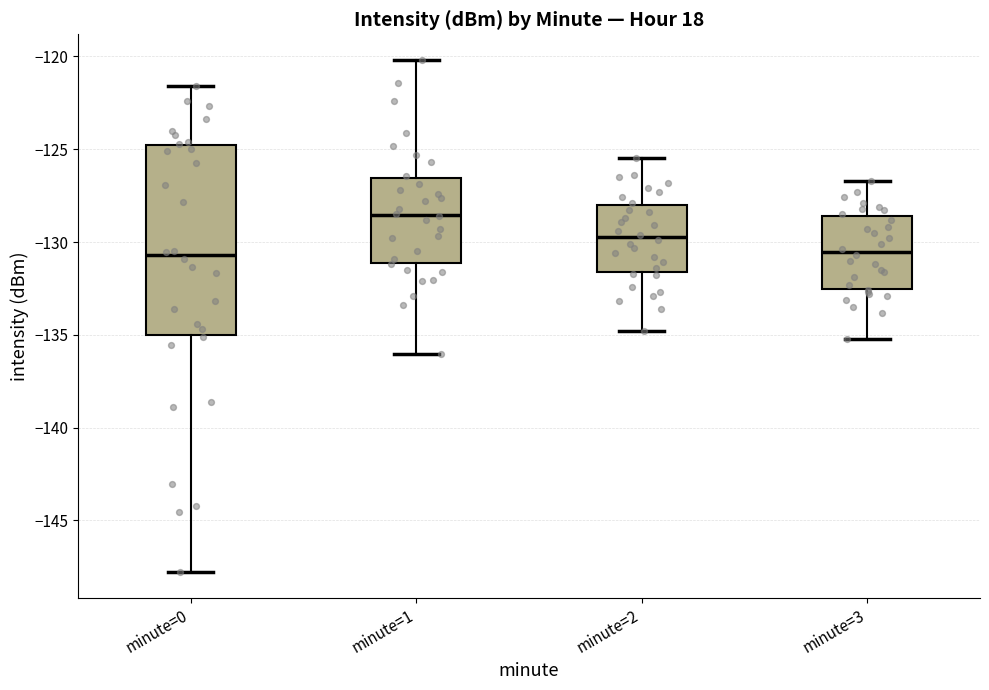

Reading left to right, transcribe this box plot: for each box, give where its median line is, the range the box spans, and where its two whiskers end, as read against the y-axis. The values are not printed on the chart, so give them approximately, as read against the axis.

minute=0: median -130.5, box -135.0 to -125.0, whiskers -148.0 to -121.5
minute=1: median -128.5, box -131.0 to -126.5, whiskers -136.0 to -120.0
minute=2: median -129.5, box -131.5 to -128.0, whiskers -135.0 to -125.5
minute=3: median -130.5, box -132.5 to -128.5, whiskers -135.0 to -126.5